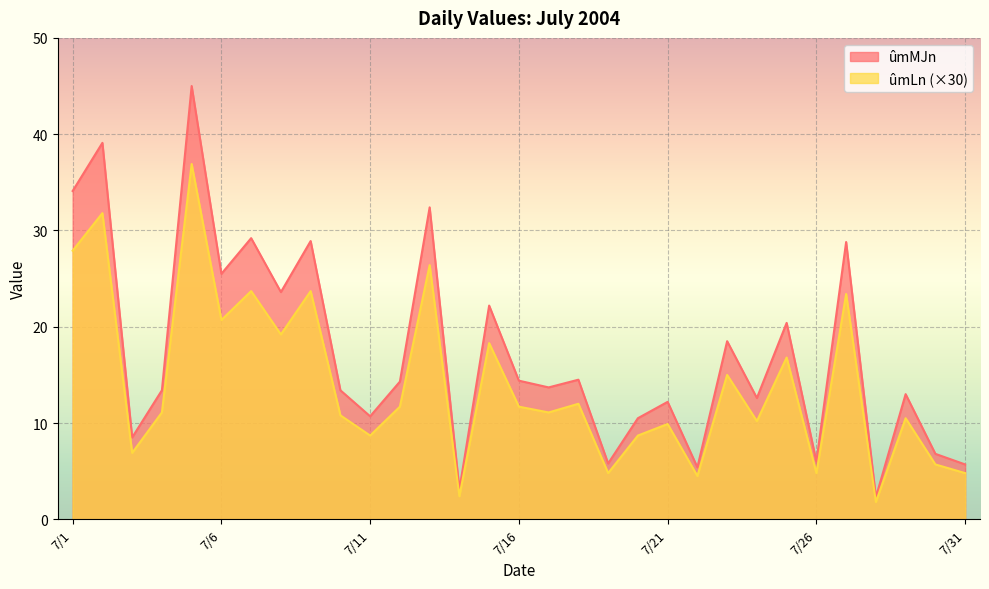

Rank the series at 7/6 from highest to lowest value.

ûmMJn, ûmLn (×30)